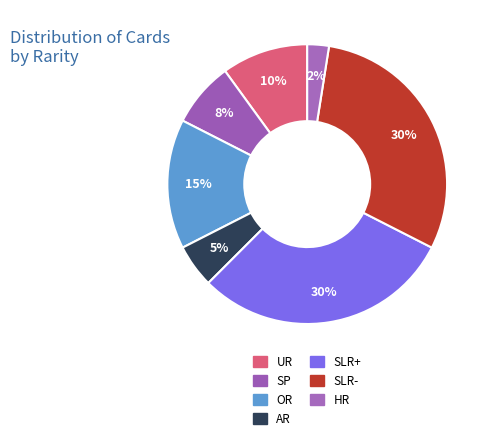

How many slices are in this pie chart?

7